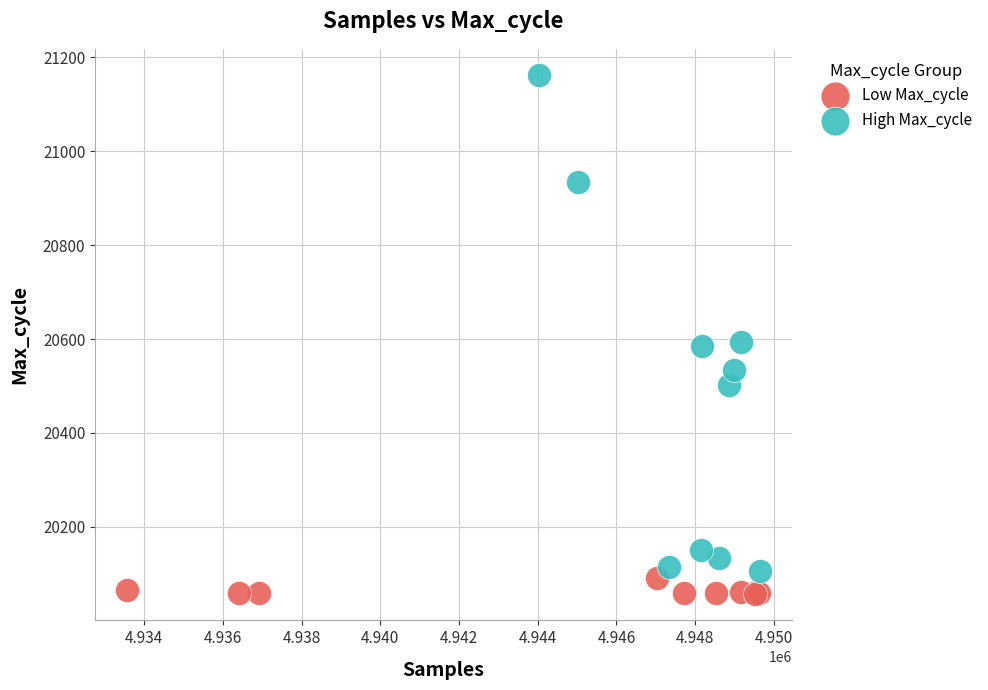

Which series contains the lowest Y value?

Low Max_cycle